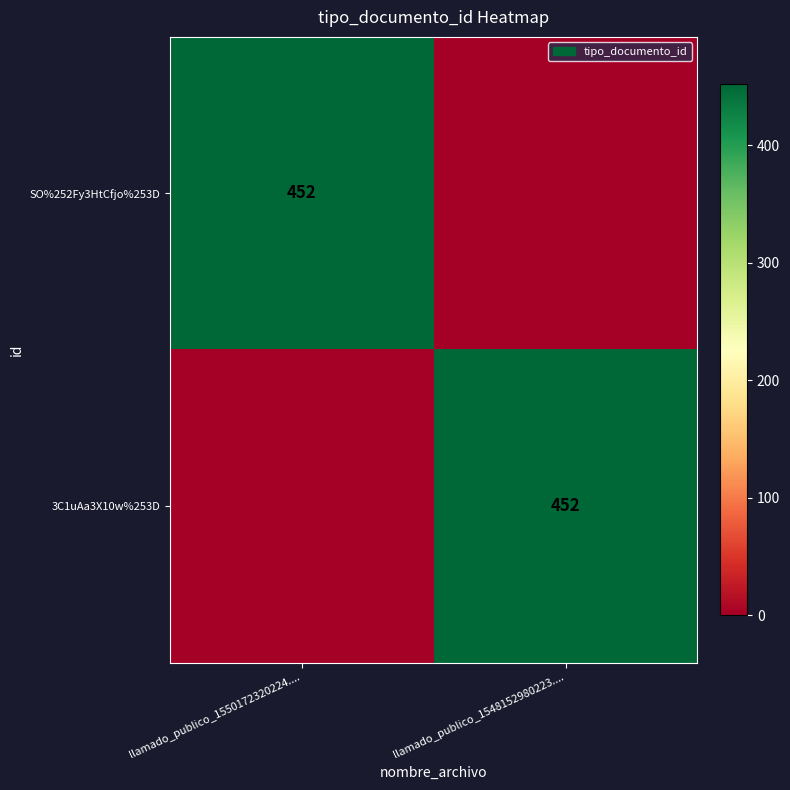

How many categories are shown in the chart?

2